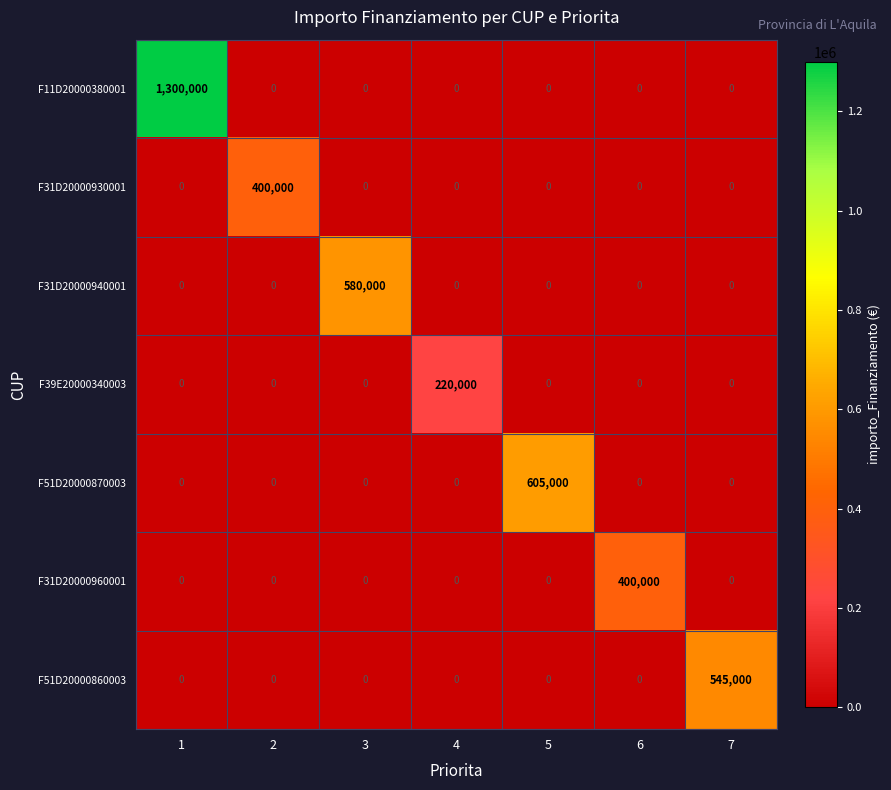

What is the difference between the highest and lowest values at 5?

605000